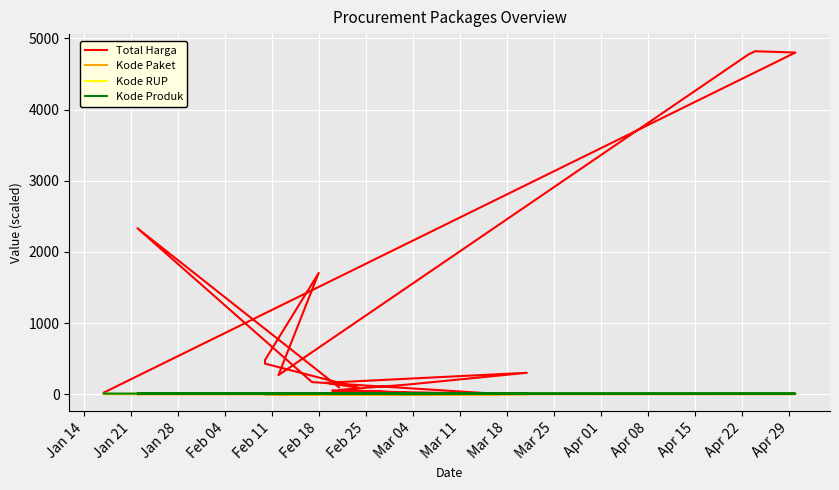

How many times do Kode RUP and Total Harga cross each other?

2